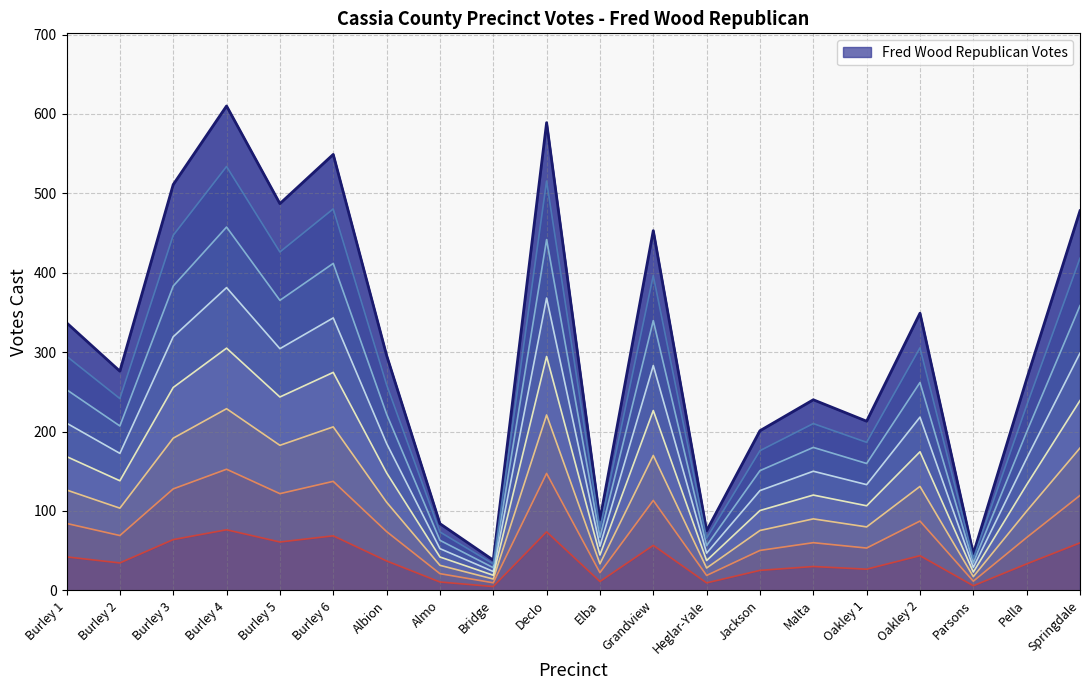

Is it true that the value at Burley 2 is 102?

False